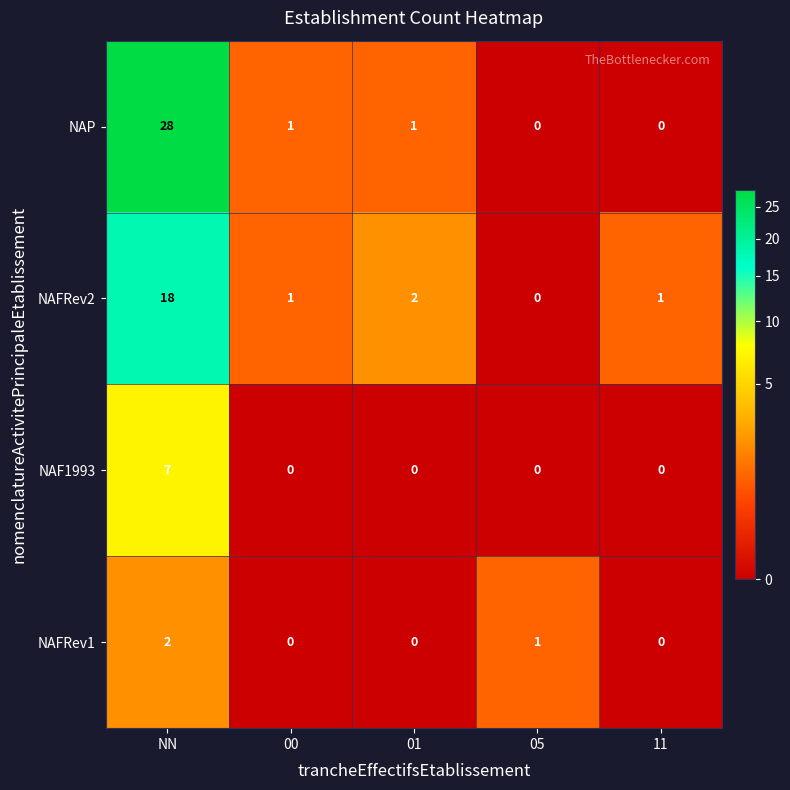

Rank the series by their maximum value, from lowest to highest.

NAFRev1, NAF1993, NAFRev2, NAP